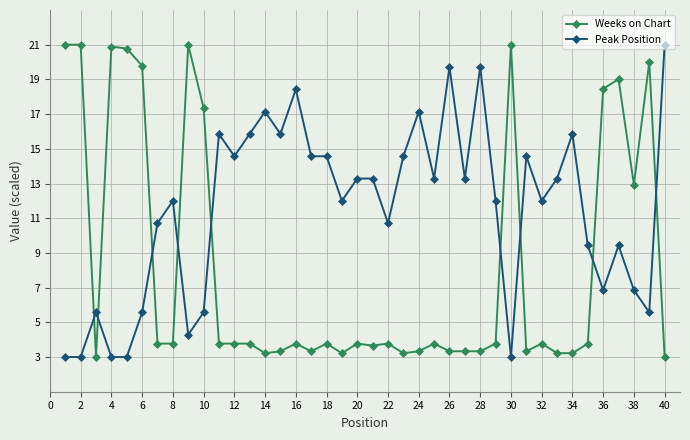

What is the sum of all Peak Position values?

459.4